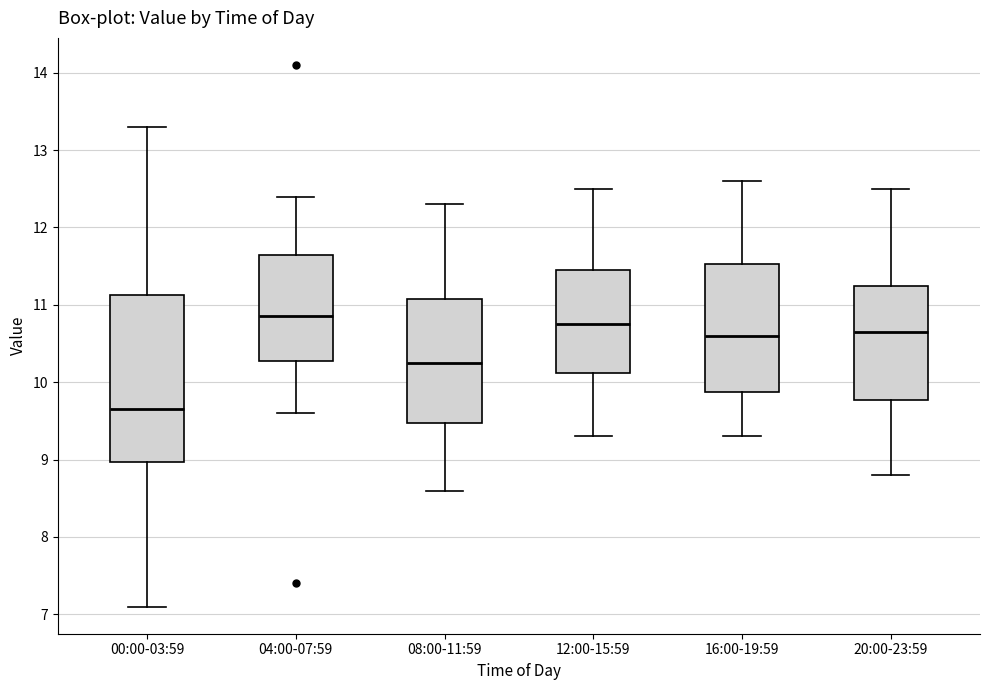

Which box has the lowest median line?

00:00-03:59